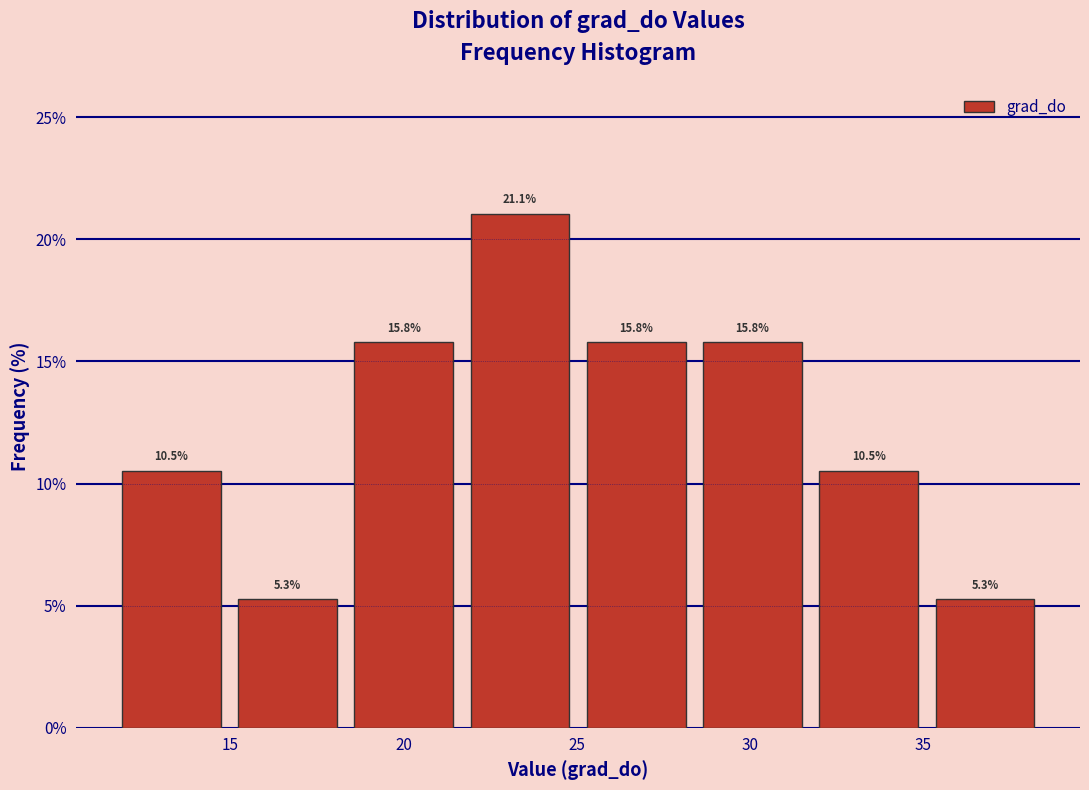

Reading left to right, transcribe this chart: for each bar, give the range it covers on the x-axis and its height. The bar edges are not printed on the chart, so give them approximately, as read against the axis.

11.5 to 15.0: 10.5
15.0 to 18.5: 5.3
18.5 to 21.5: 15.8
21.5 to 25.0: 21.1
25.0 to 28.5: 15.8
28.5 to 31.5: 15.8
31.5 to 35.0: 10.5
35.0 to 38.5: 5.3